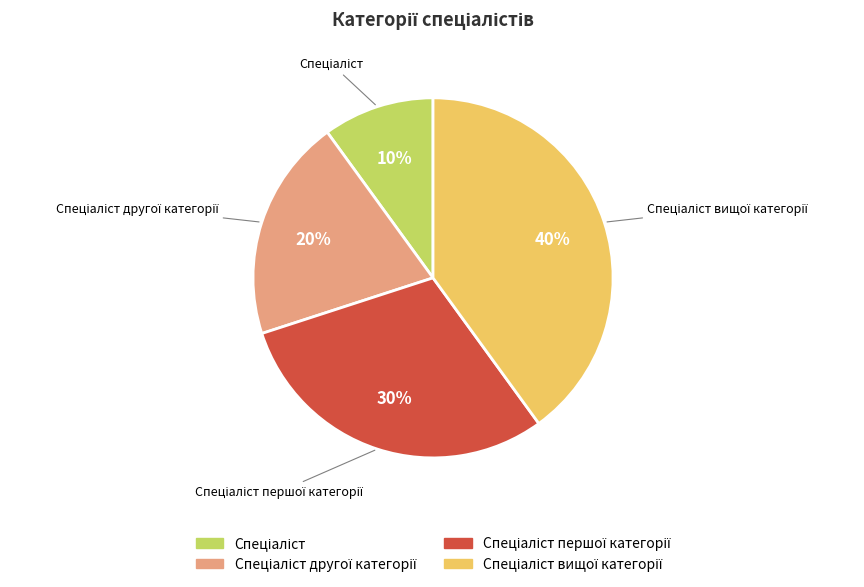

Does any single category account for the majority?

No